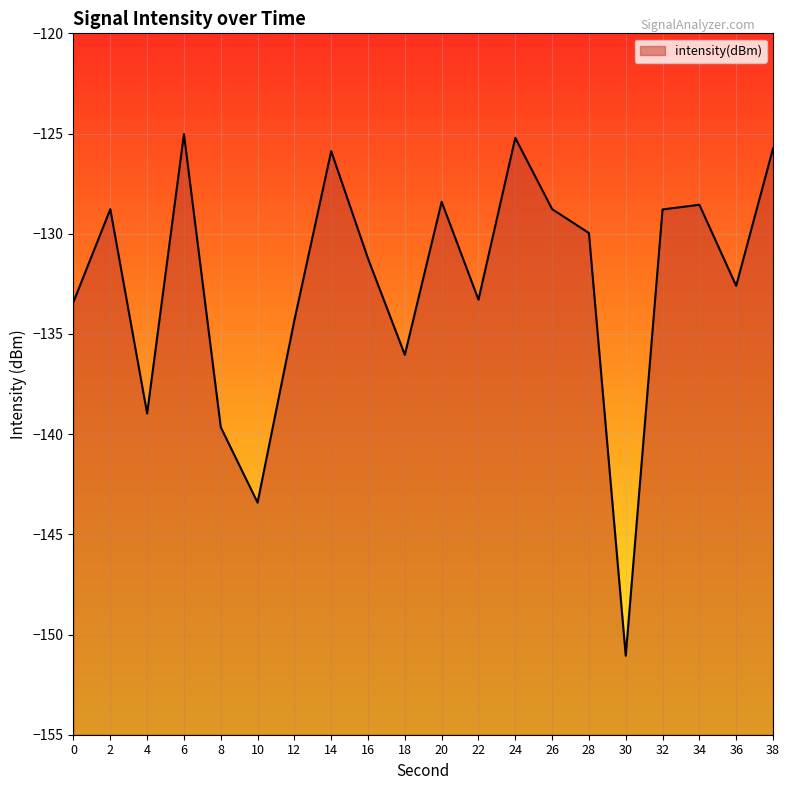

Which category has the highest value across all series?

6